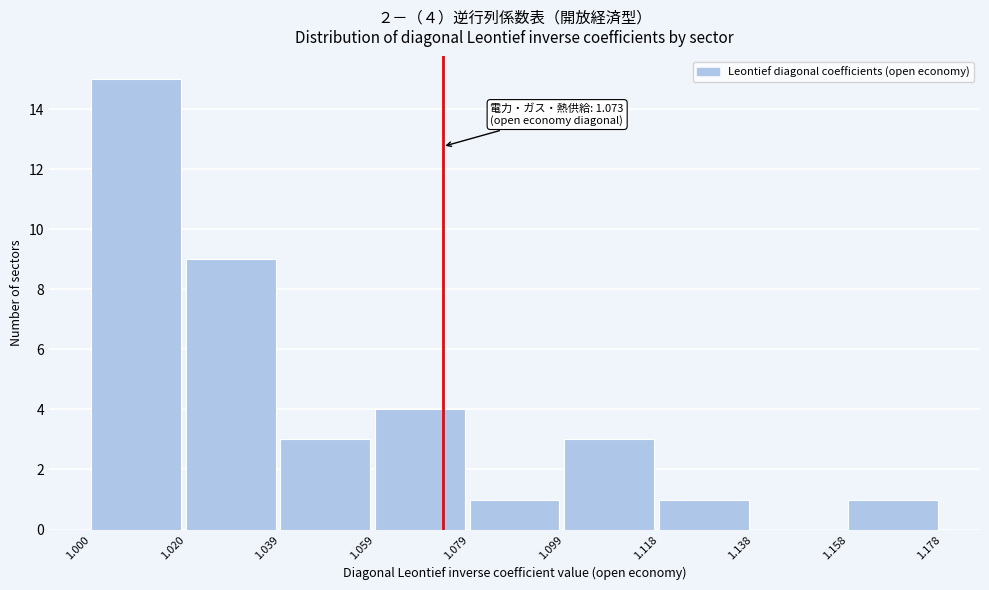

Over which range of the x-axis is the bar tallest?

1.000 to 1.020